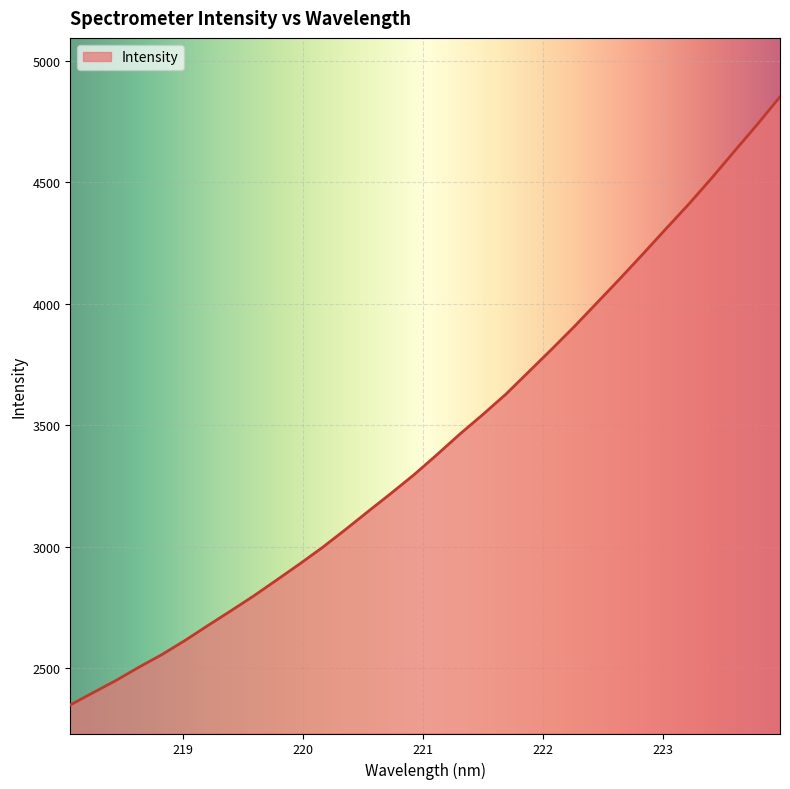

What is the smallest value displayed?

2349.7